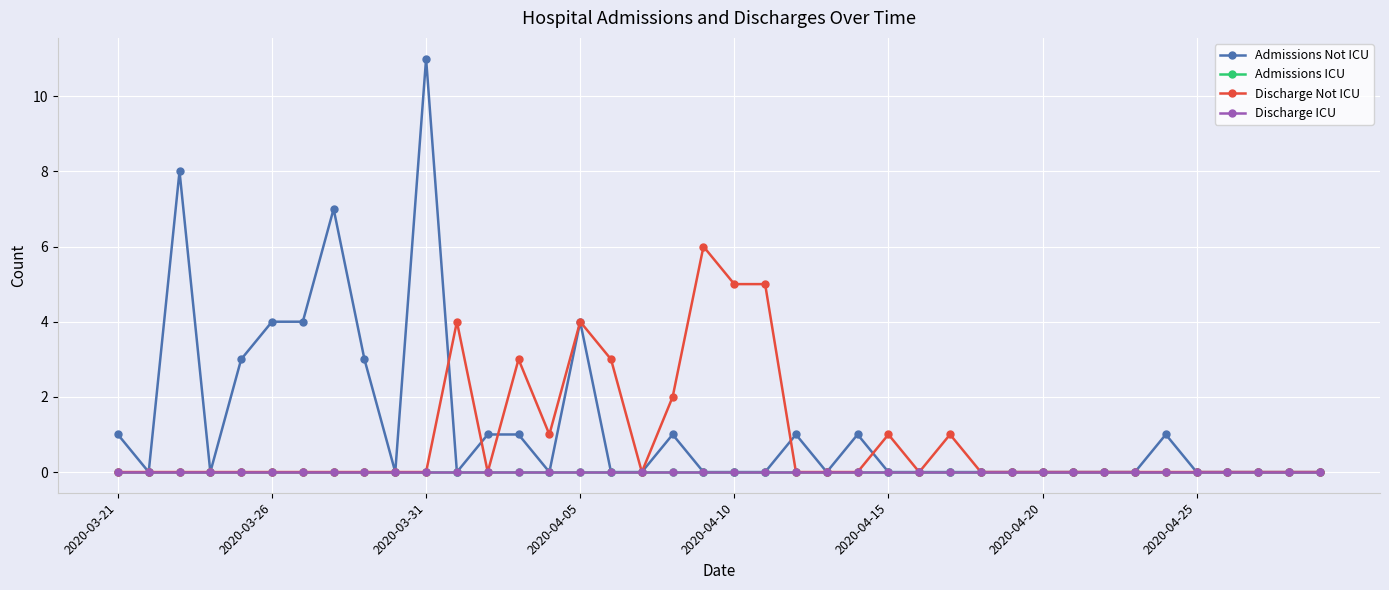

True or false: Discharge Not ICU and Admissions ICU intersect in this chart.

False